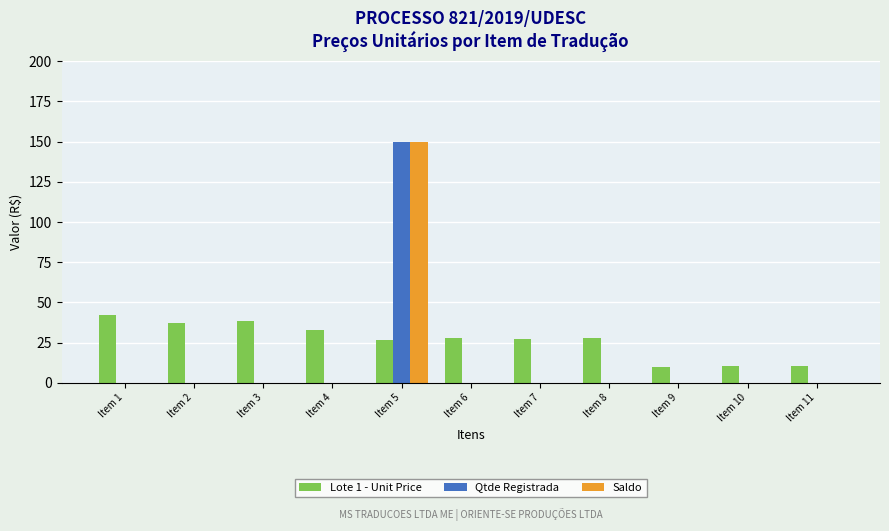

At which category is the sum across all series the highest?

Item 5